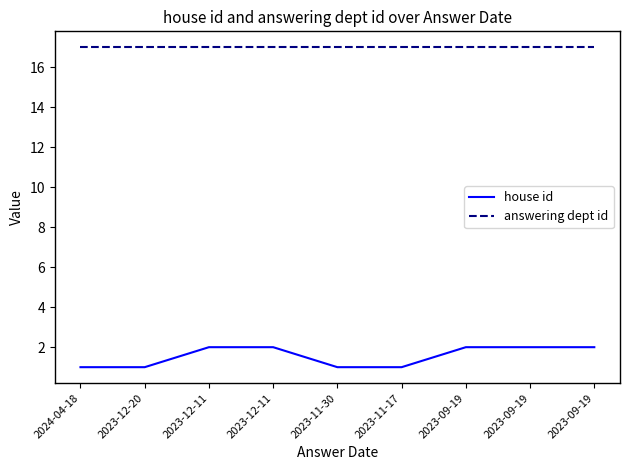

How many lines are shown in the chart?

2